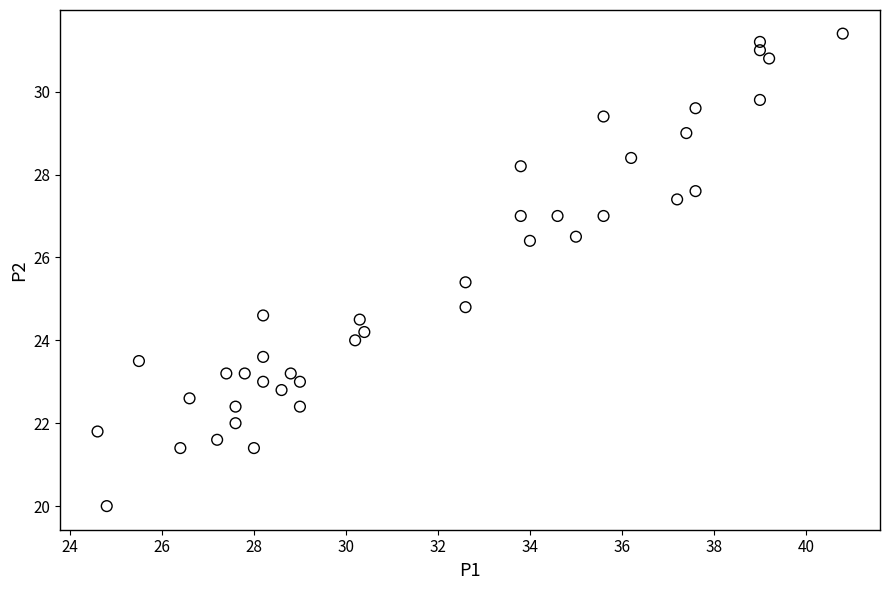

What Y value in the scatter plot is closest to 25?

24.8